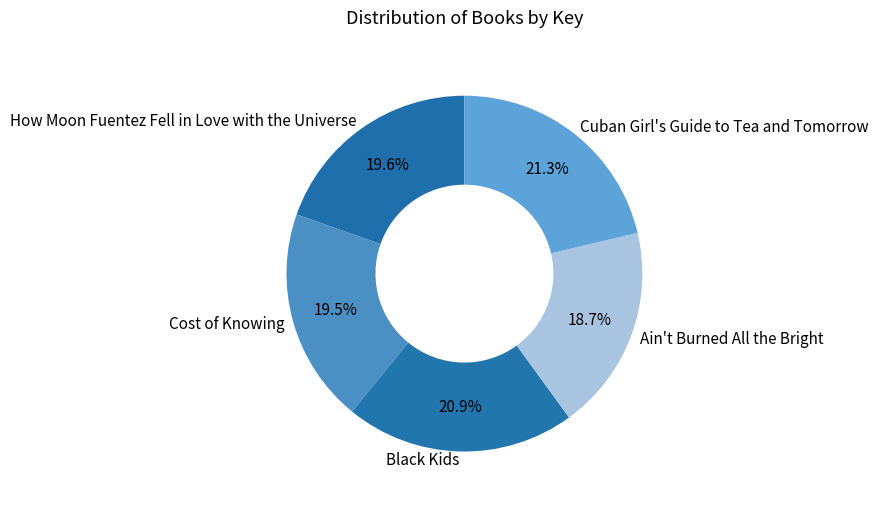

What is the total percentage of Cuban Girl's Guide to Tea and Tomorrow and How Moon Fuentez Fell in Love with the Universe?

40.9%